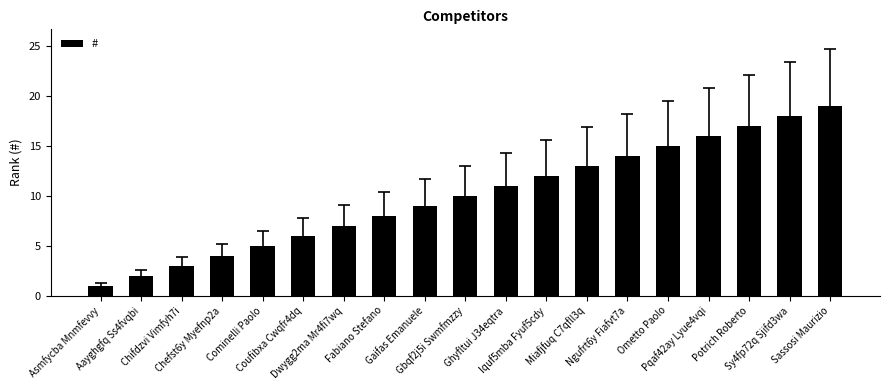

Is it true that the value at Sassosi Maurizio is 19?

True